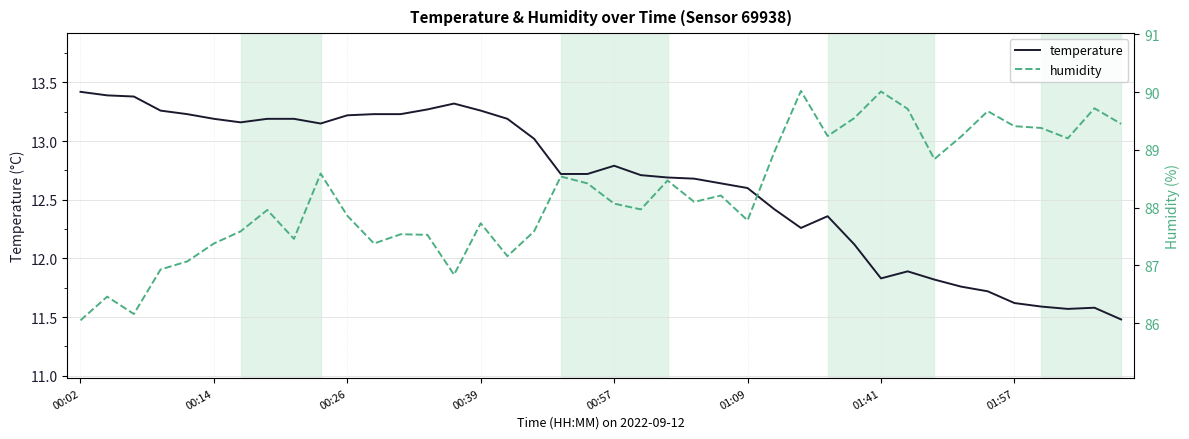

Rank the series by their maximum value, from highest to lowest.

humidity, temperature